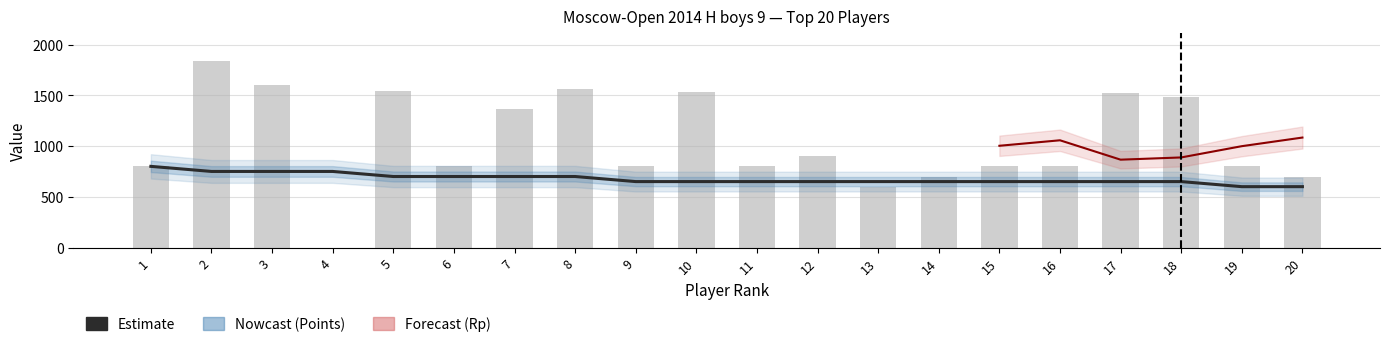

What is the value of the Rp bar at the 20th from the left?

1084